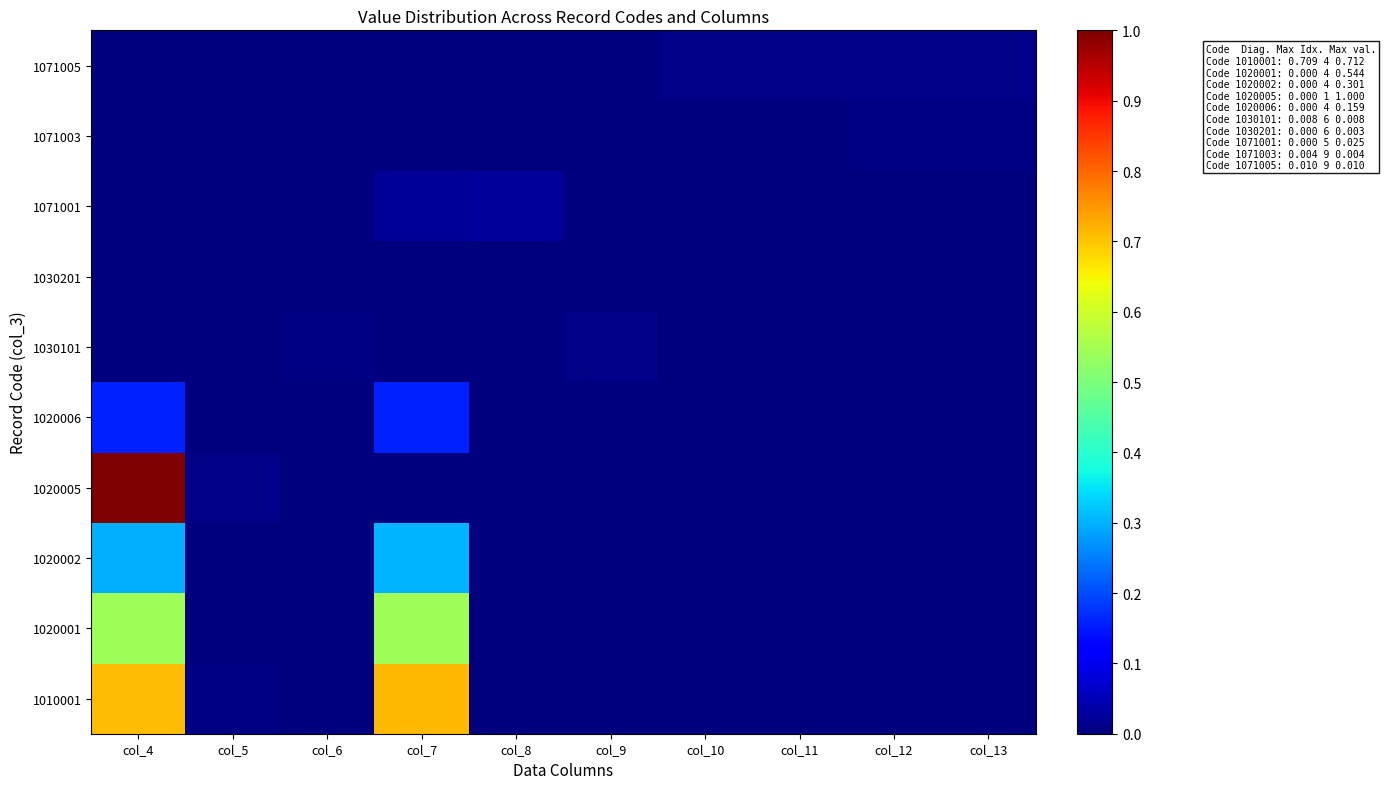

At how many categories does at least one series exceed 0?

10